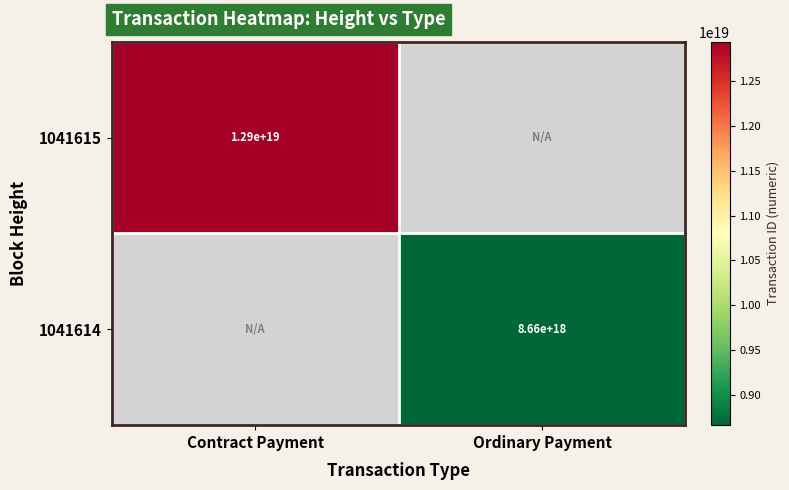

Is it true that 1041614 equals 12258044765593872384.0 at Ordinary Payment?

False